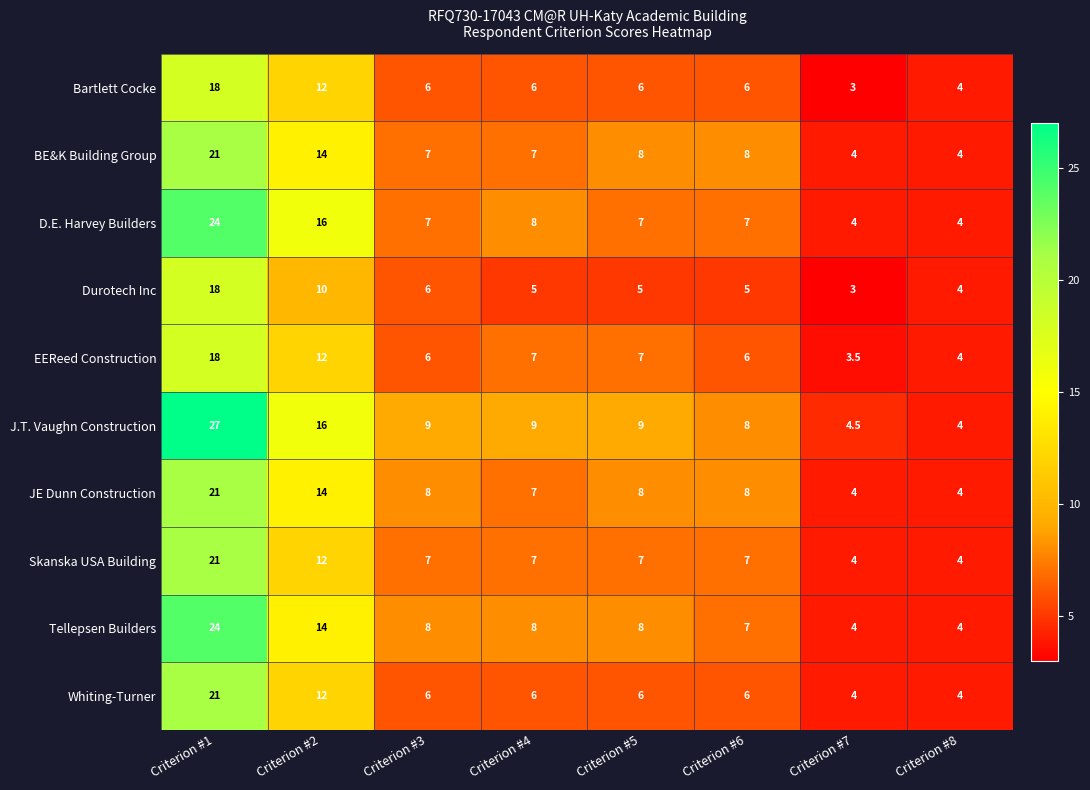

What is the sum of all BE&K Building Group values?

73.0